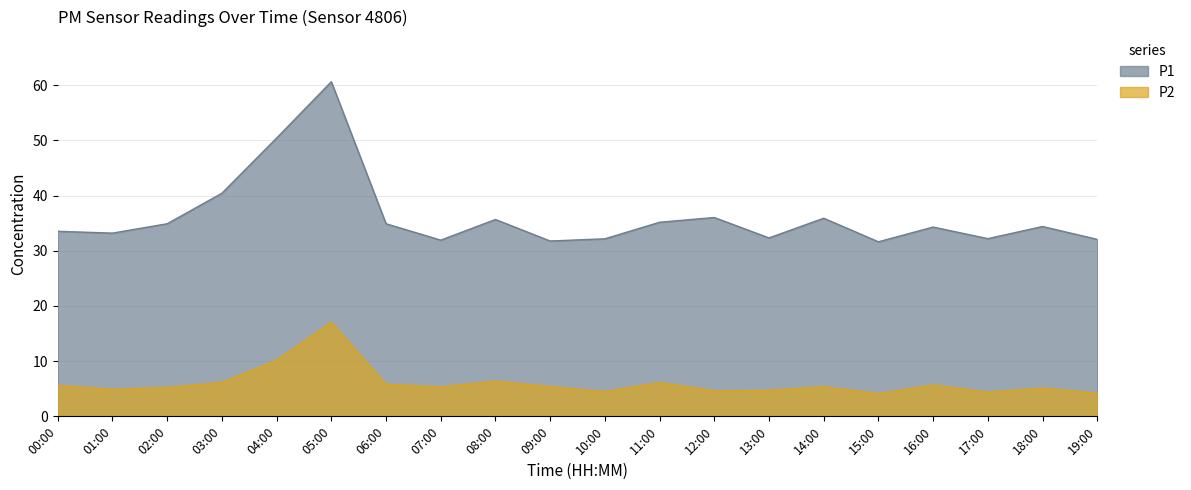

True or false: P1 has a value of 9.2 at 19:00.

False